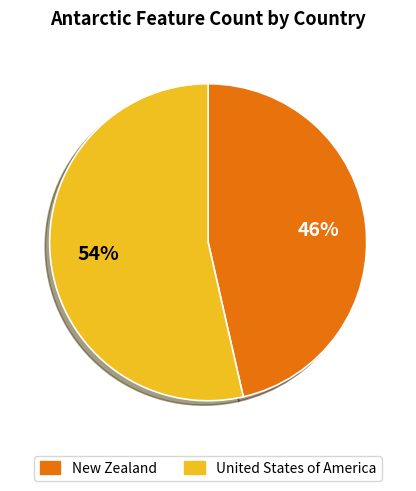

What is the ratio of the value at New Zealand to the value at United States of America?

0.9